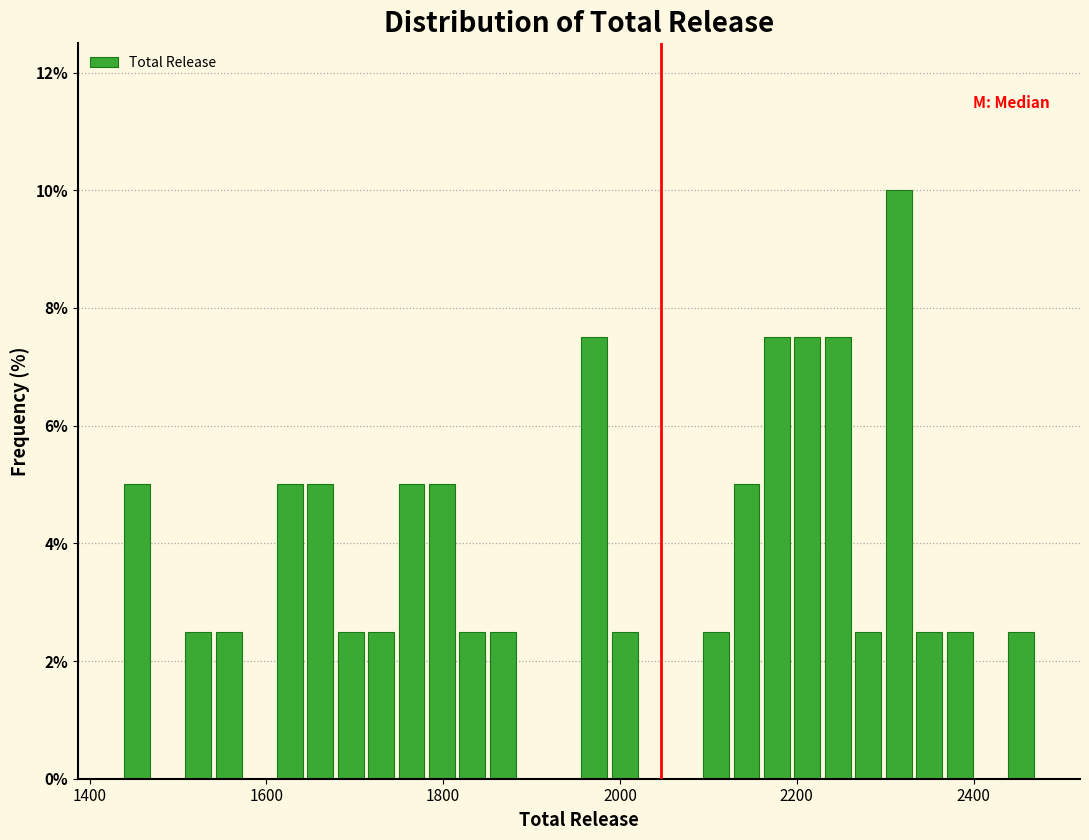

Read against the x-axis, roughly where is the centre of the tallest bar?

2320